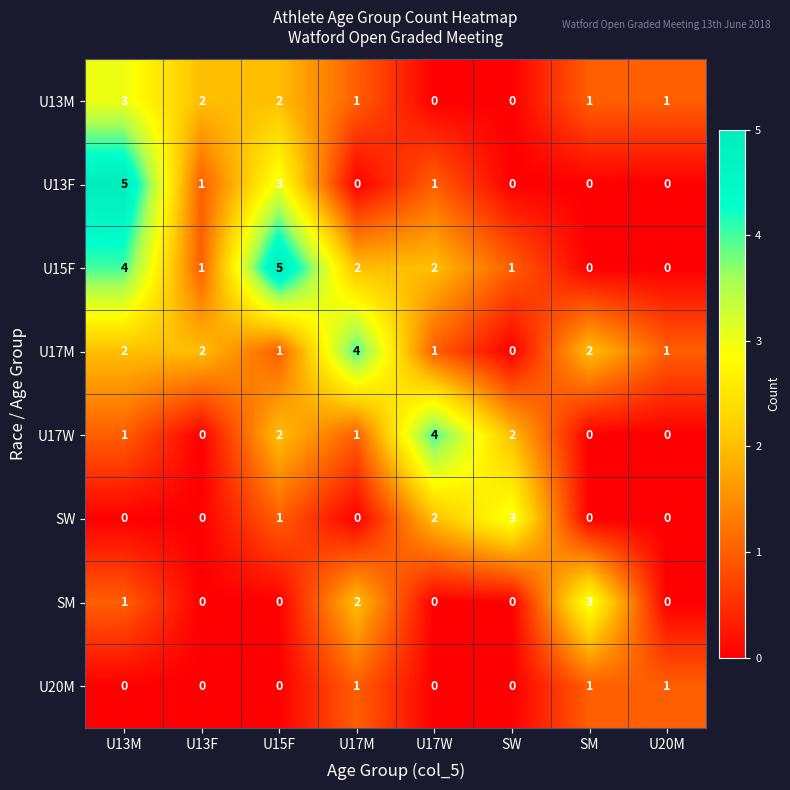

The value of U15F at U17M is 2. True or false?

True